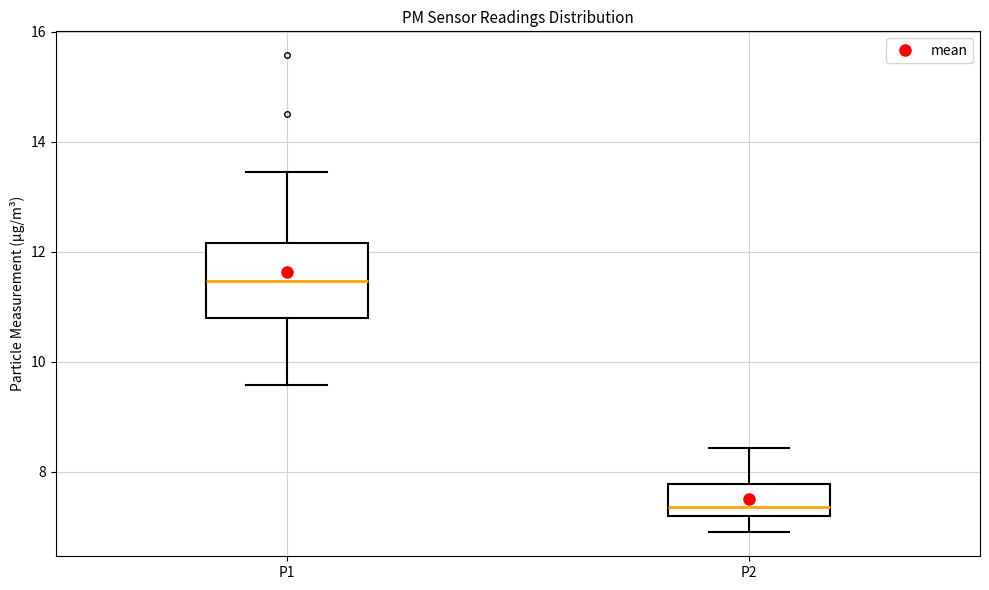

Which box is the tallest, from its lower edge to its upper edge?

P1